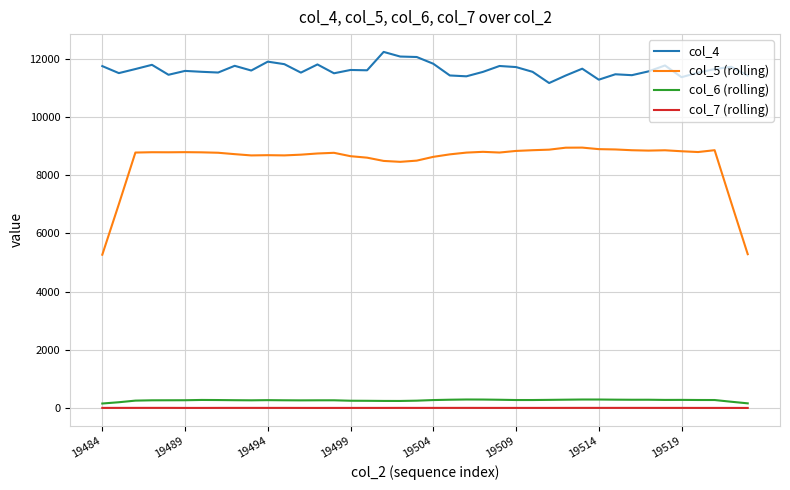

What is the difference between the maximum and minimum values in the col_4 series?

1070.0